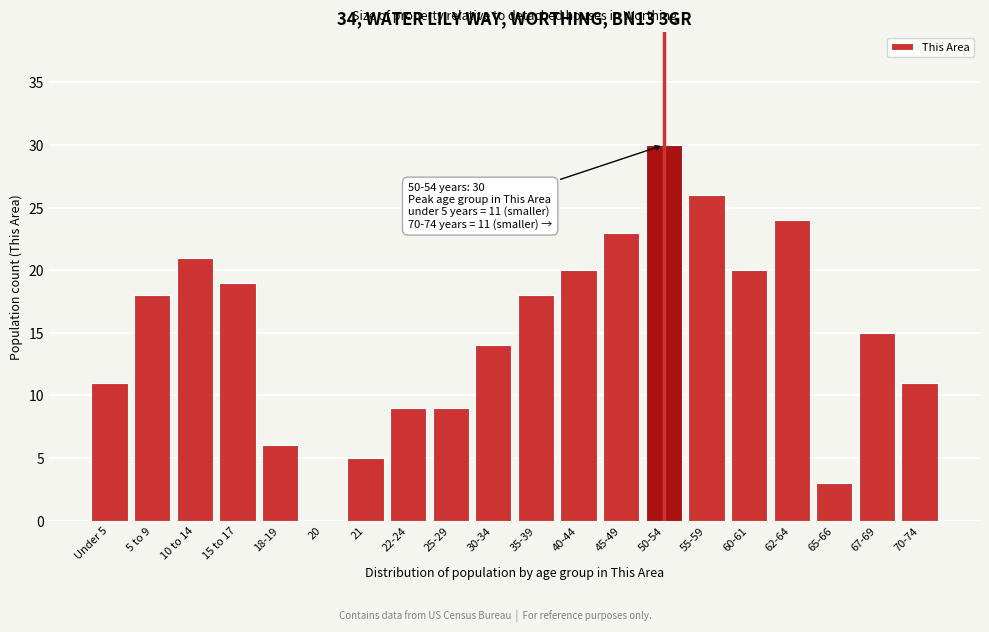

Reading right to left, what are all the values shown in this chart?

70-74=11	67-69=15	65-66=3	62-64=24	60-61=20	55-59=26	50-54=30	45-49=23	40-44=20	35-39=18	30-34=14	25-29=9	22-24=9	21=5	20=0	18-19=6	15 to 17=19	10 to 14=21	5 to 9=18	Under 5=11